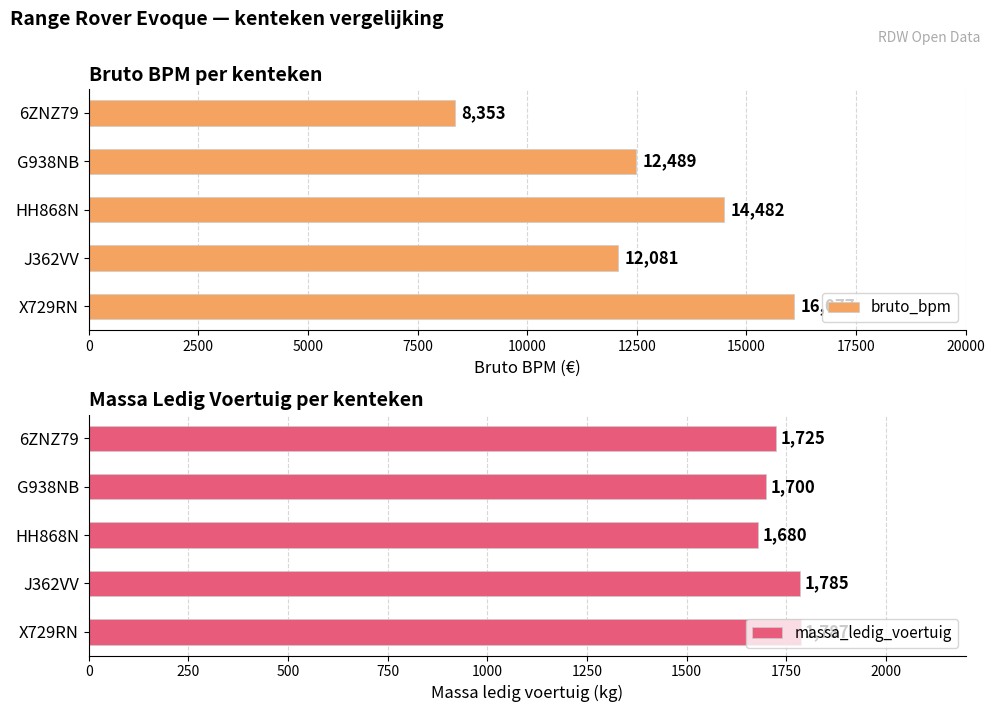

The massa_ledig_voertuig series shows 1787 at X729RN. True or false?

True